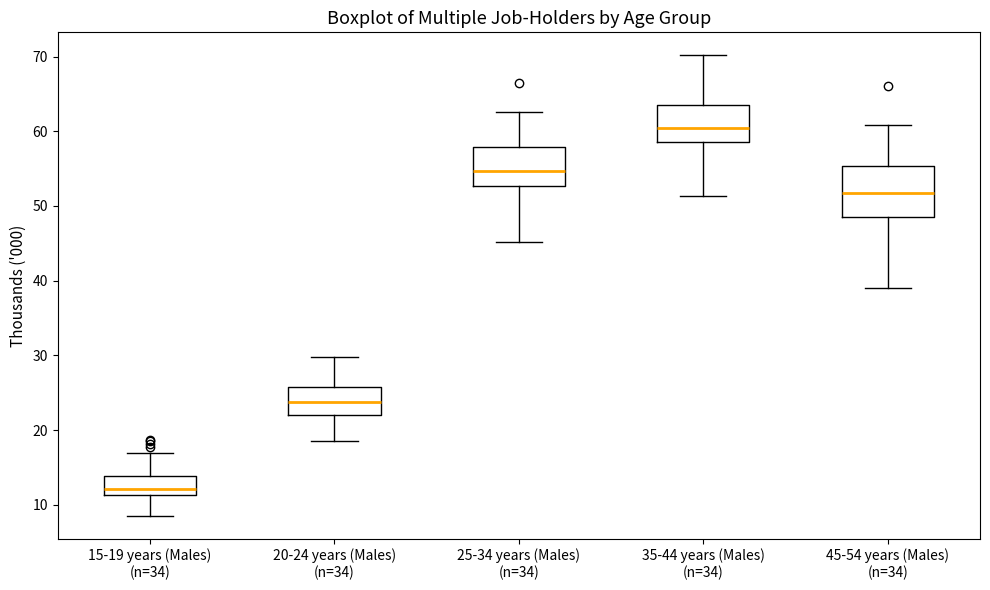

Which box is the tallest, from its lower edge to its upper edge?

45-54 years (Males) (n=34)